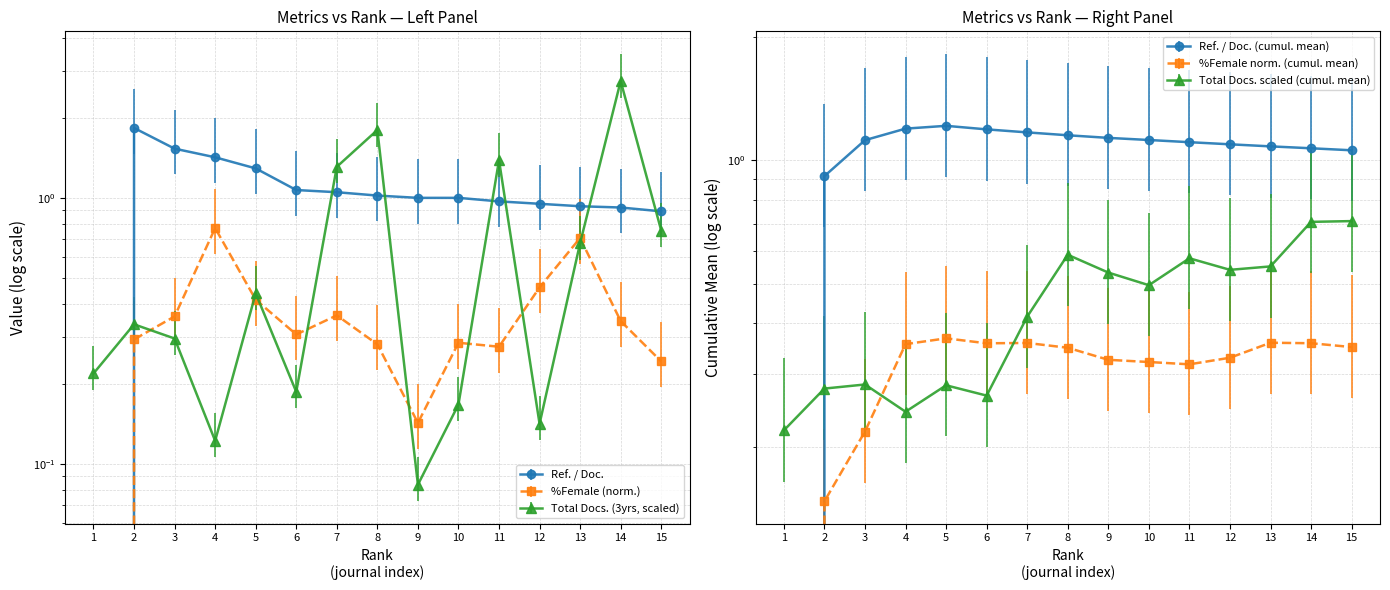

How many series are shown in this chart?

3